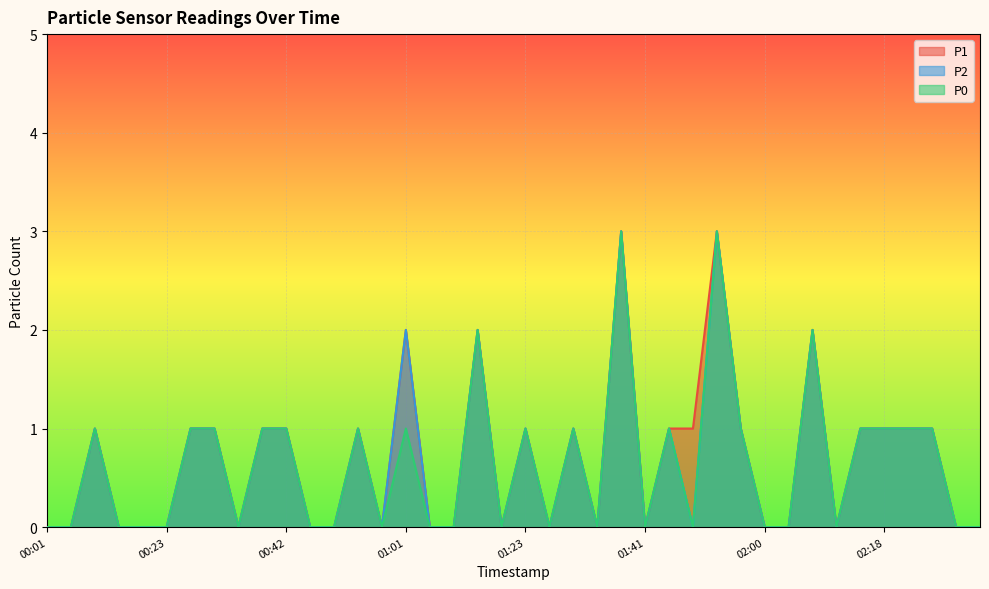

Where is the first local minimum for P0?

00:33